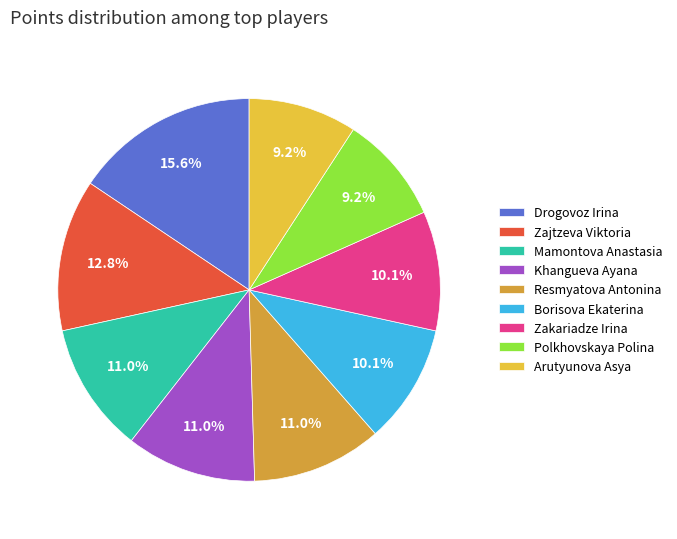

The Arutyunova Asya slice represents 9% of the pie. True or false?

True